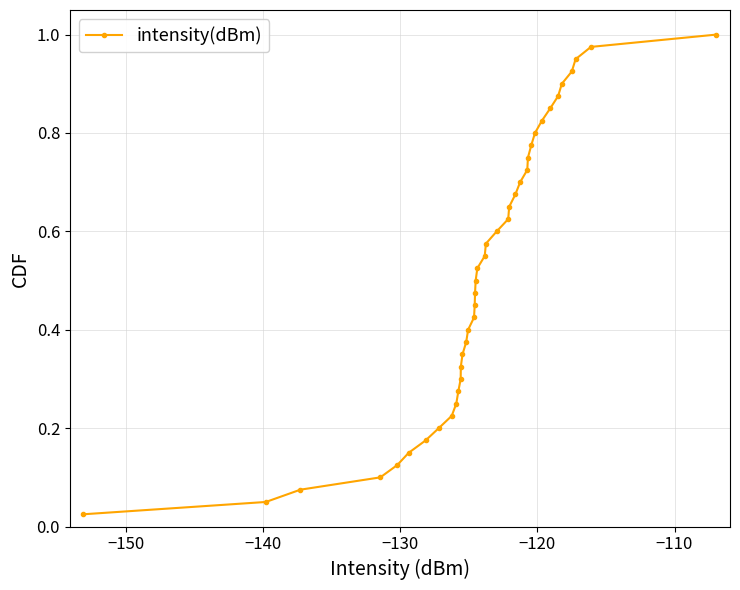

How many lines are shown in the chart?

1